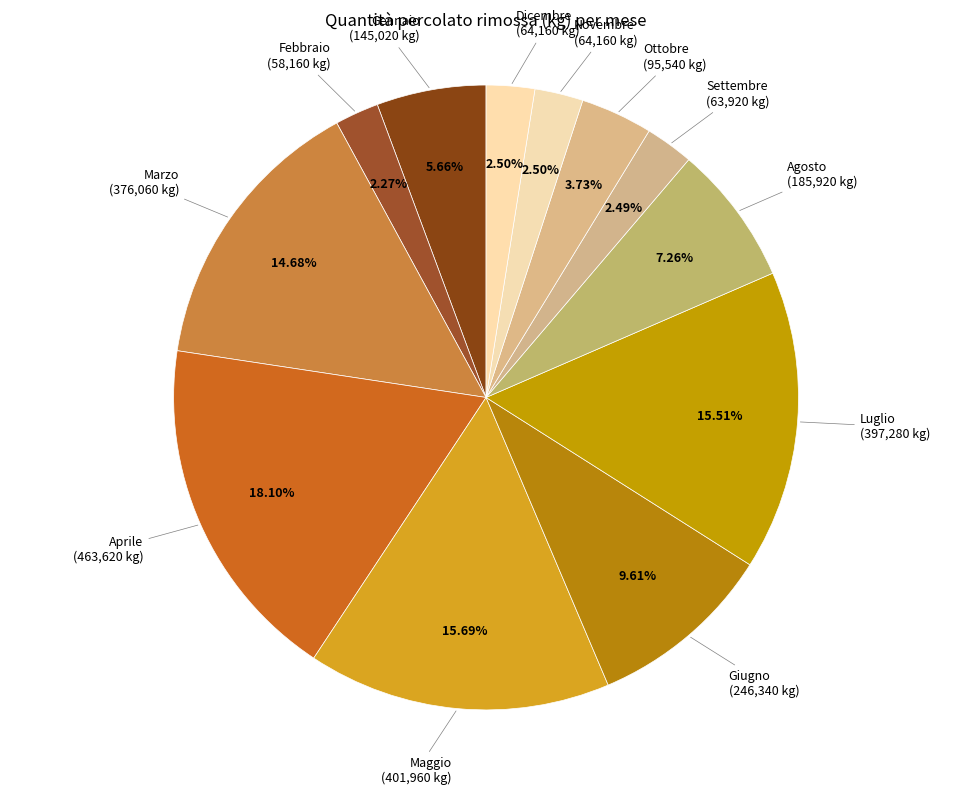

To the nearest percent, what portion does Luglio represent?

16%